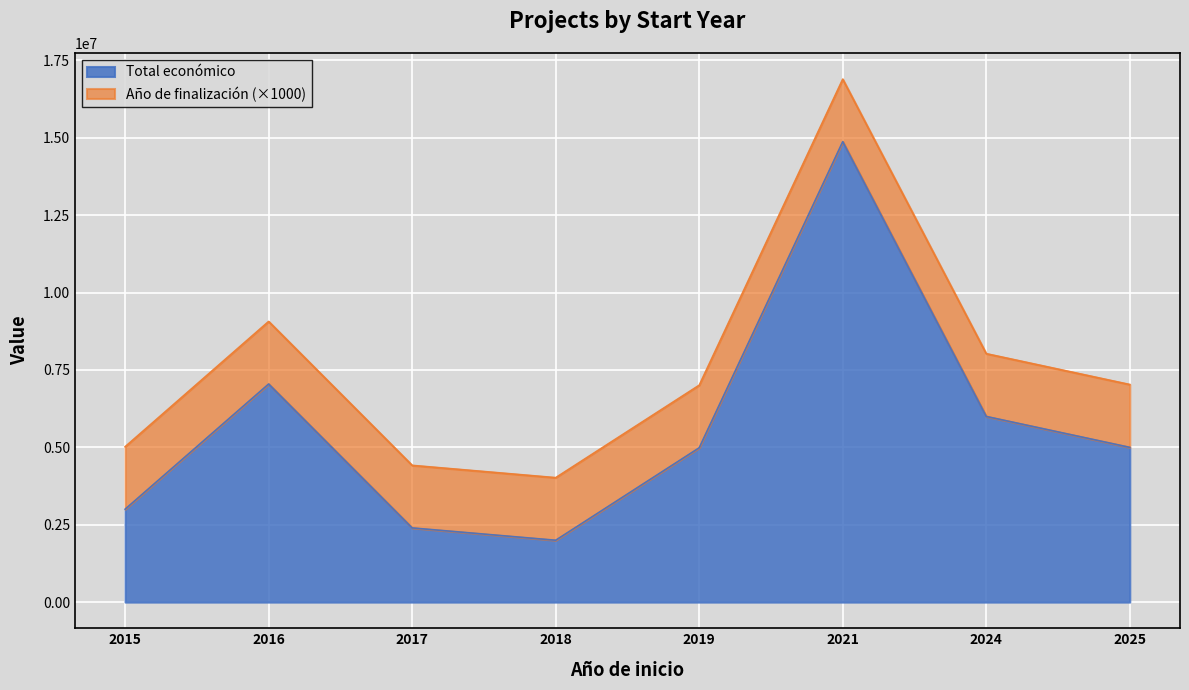

How many interior local peaks (higher than both neighbors) does the data have?

2